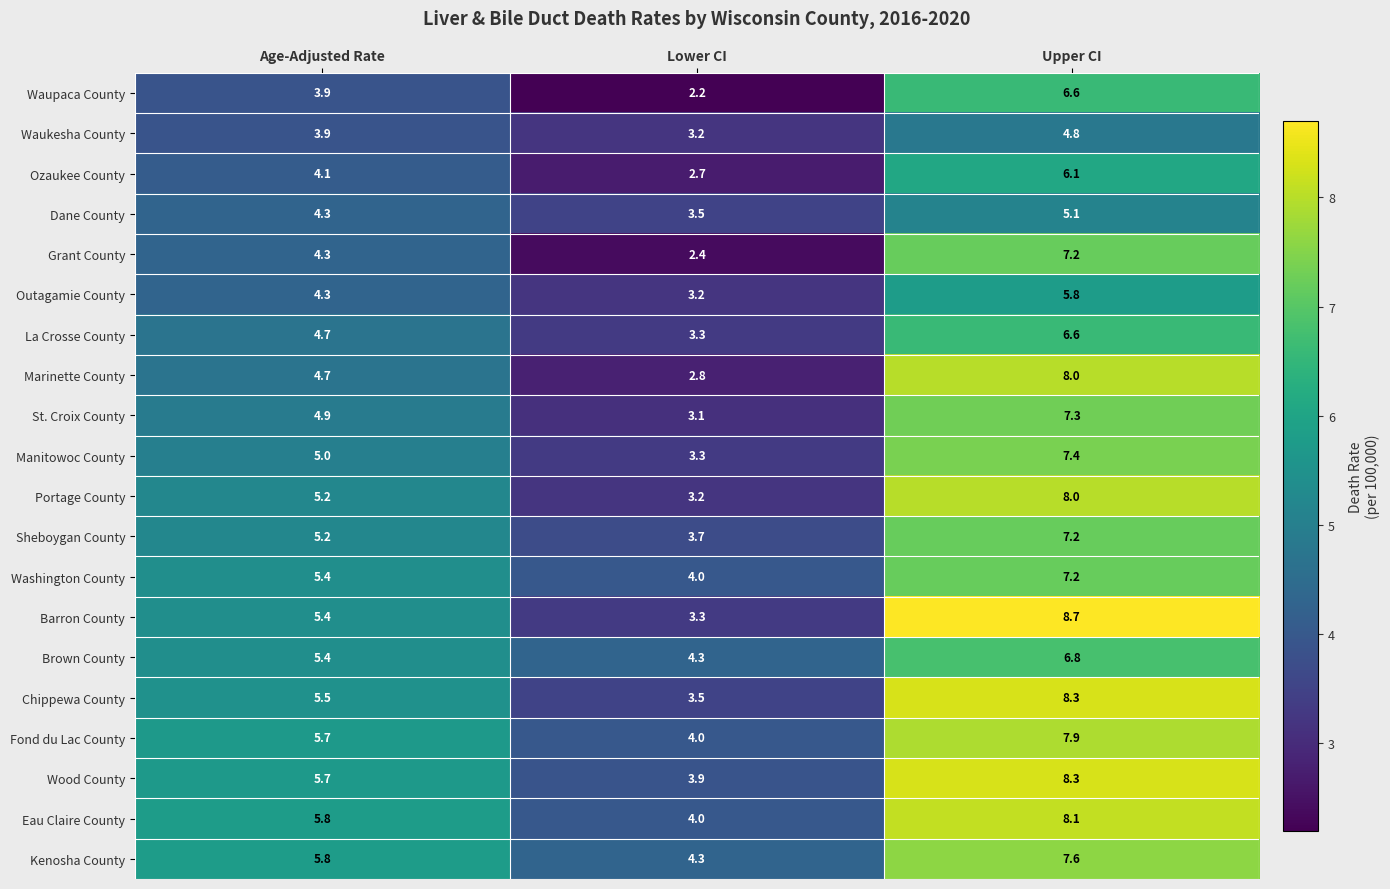

At which category is the sum across all series the highest?

Upper CI